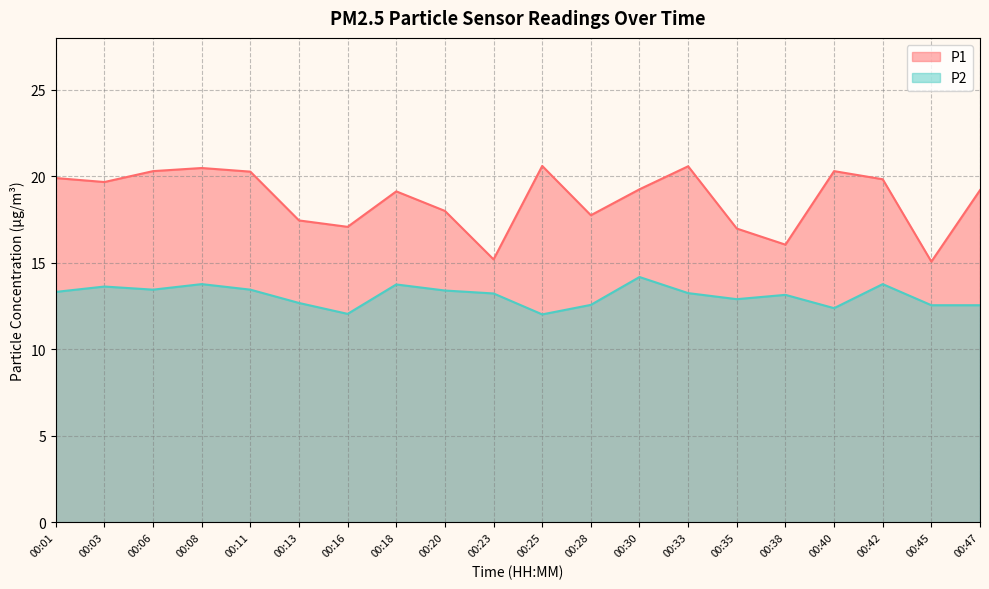

Reading left to right, extract all data points from this chart.

P1: 19.9	19.7	20.3	20.5	20.3	17.4	17.1	19.1	18.0	15.2	20.6	17.8	19.2	20.6	17.0	16.1	20.3	19.8	15.1	19.2
P2: 13.3	13.6	13.4	13.8	13.4	12.7	12.1	13.8	13.4	13.2	12.0	12.6	14.2	13.2	12.9	13.2	12.4	13.8	12.6	12.6